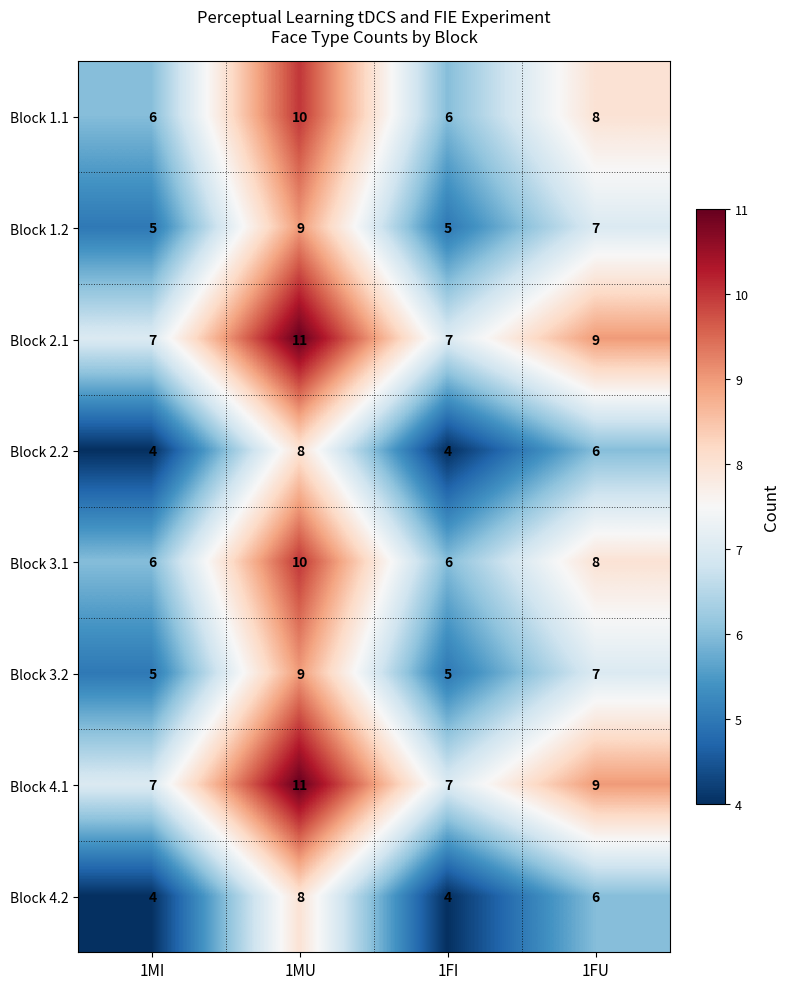

What is the difference between the highest and lowest values at 1FI?

3